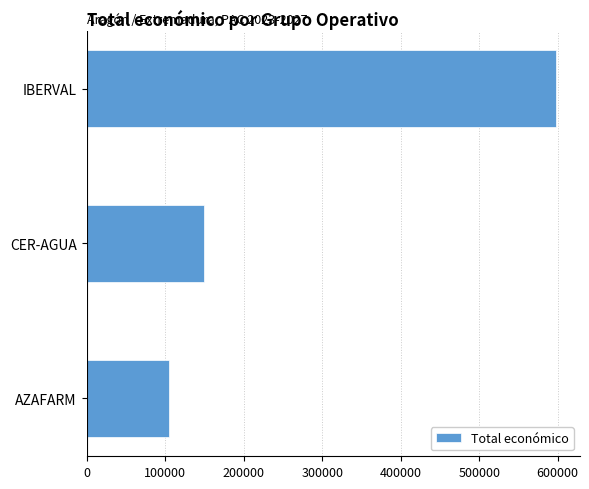

Reading bottom to top, list all the values displayed in this chart.

AZAFARM=105516	CER-AGUA=150000	IBERVAL=598303